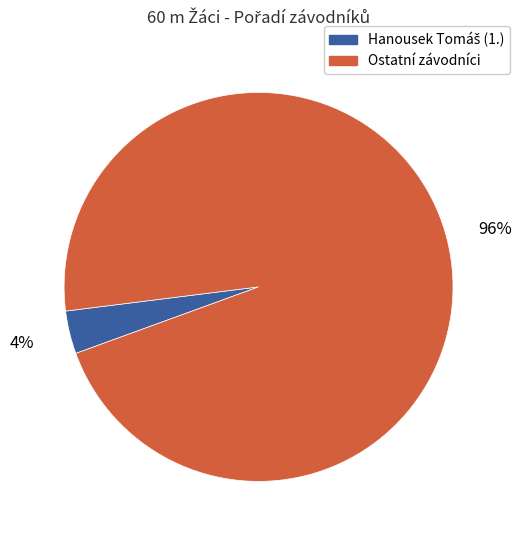

Does Ostatní závodníci account for over 50% of the chart?

Yes